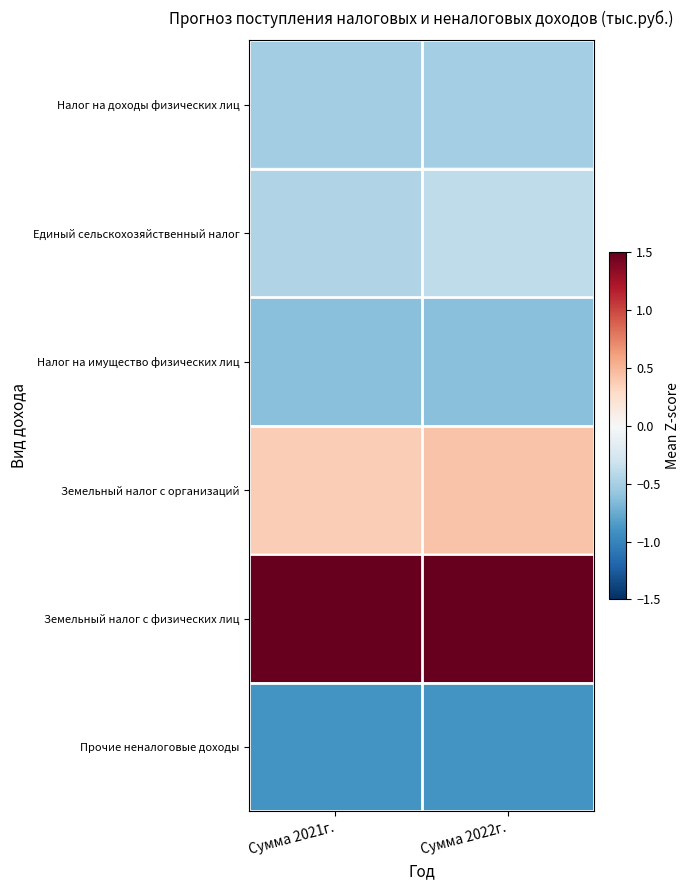

Which category has the lowest value across all series?

Сумма 2021г.